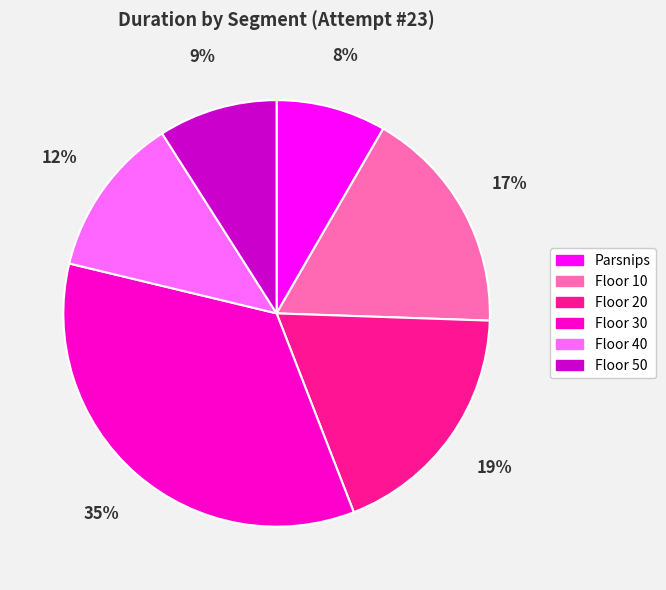

Rank the categories by value from highest to lowest.

Floor 30, Floor 20, Floor 10, Floor 40, Floor 50, Parsnips